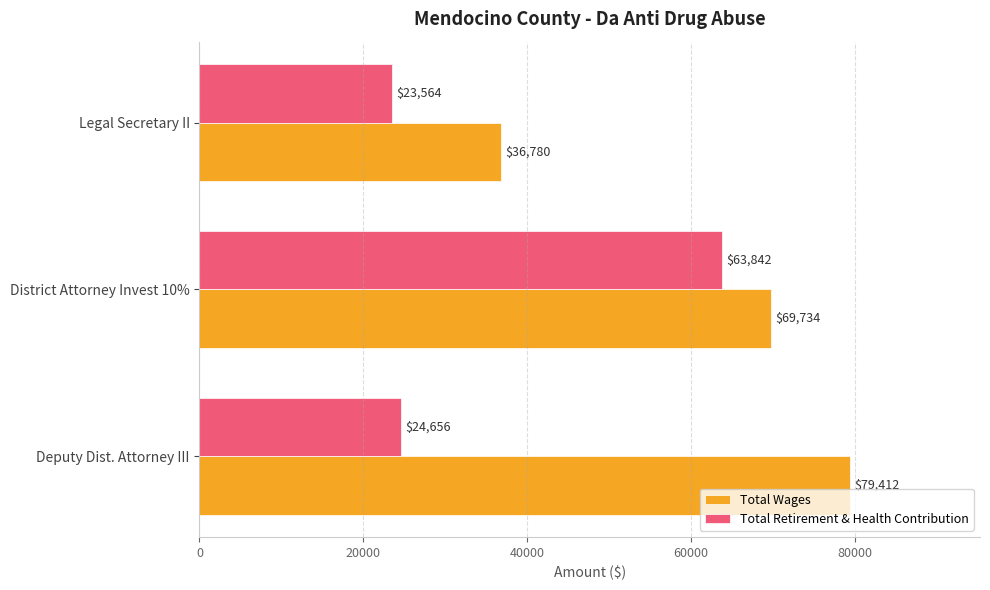

How many Total Wages values are between 36780 and 79412?

3